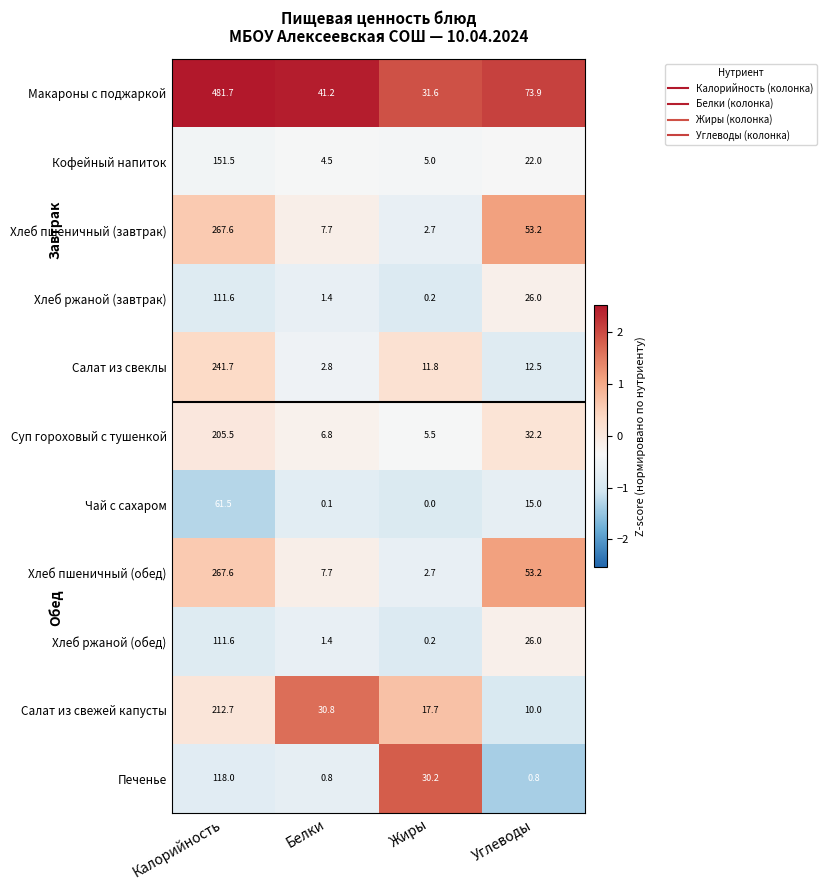

What is the maximum value shown in the chart?

481.7